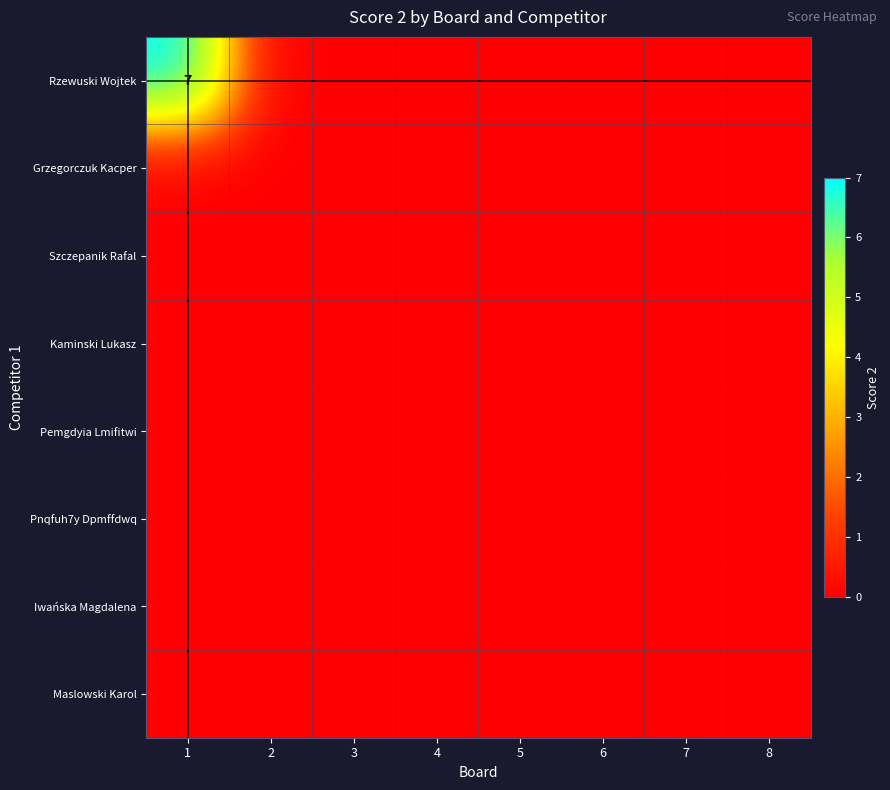

At how many categories does at least one series exceed 5?

1